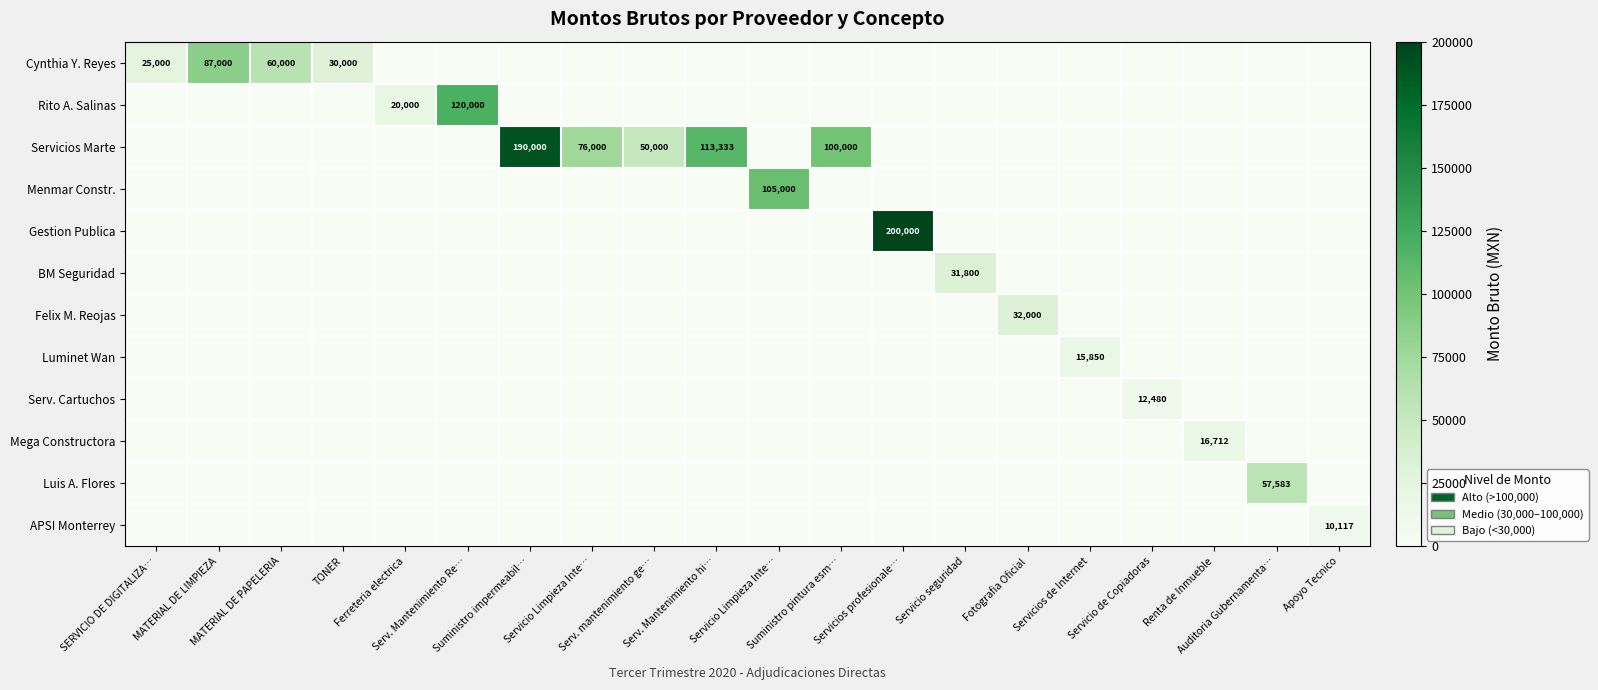

Rank the series at Servicio seguridad from highest to lowest value.

BM Seguridad, Cynthia Y. Reyes, Rito A. Salinas, Servicios Marte, Menmar Constr., Gestion Publica, Felix M. Reojas, Luminet Wan, Serv. Cartuchos, Mega Constructora, Luis A. Flores, APSI Monterrey